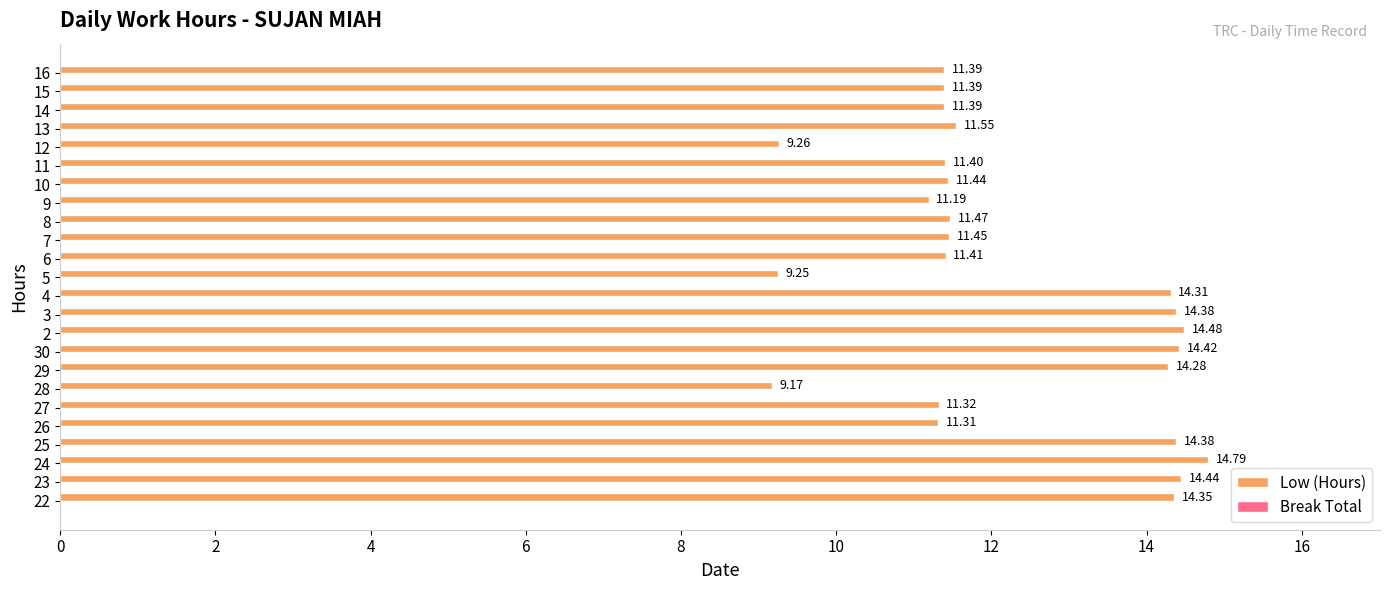

What is the average value?

12.3